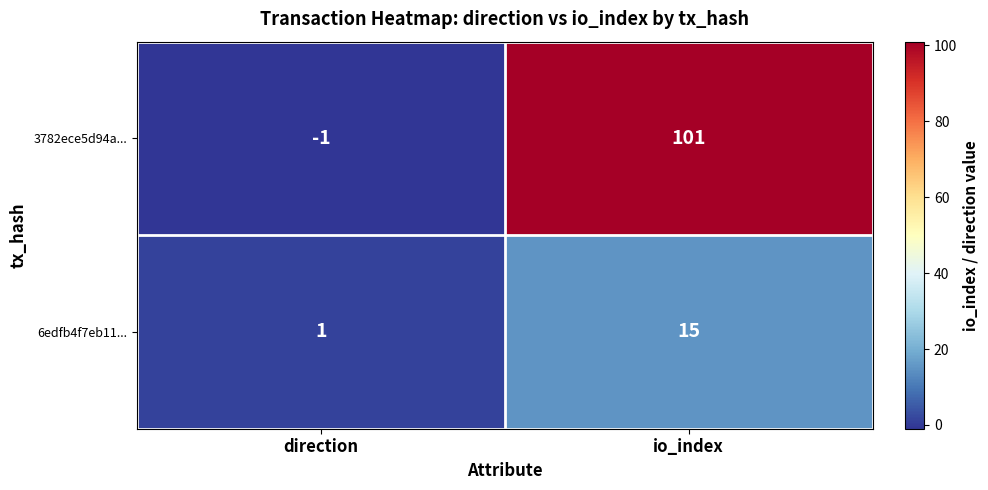

Which category has the lowest value in the 3782ece5d94a... series?

direction